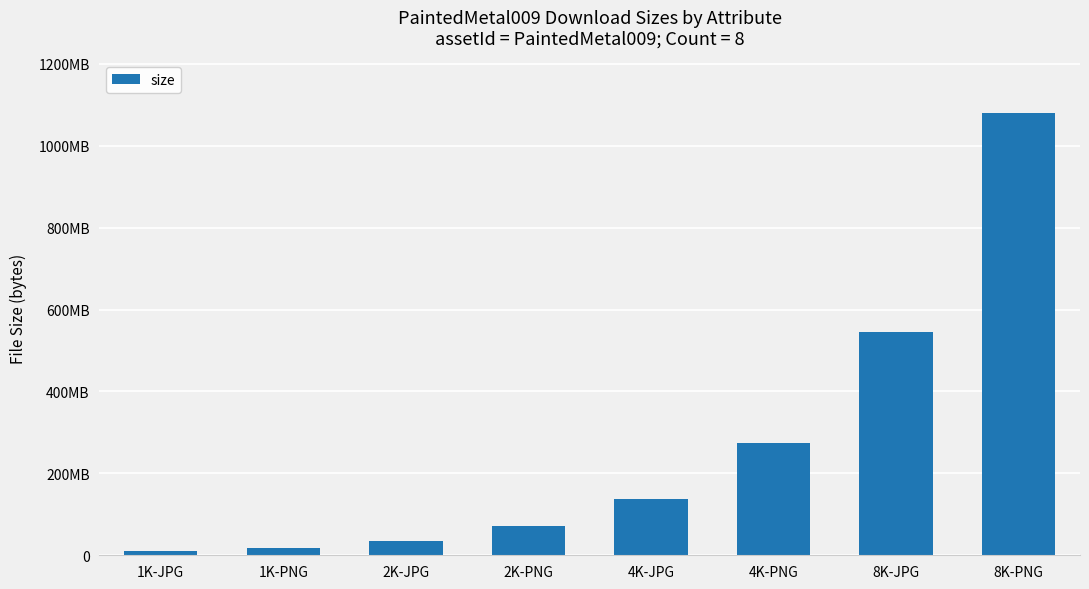

Between 8K-PNG and 2K-PNG, which is larger?

8K-PNG